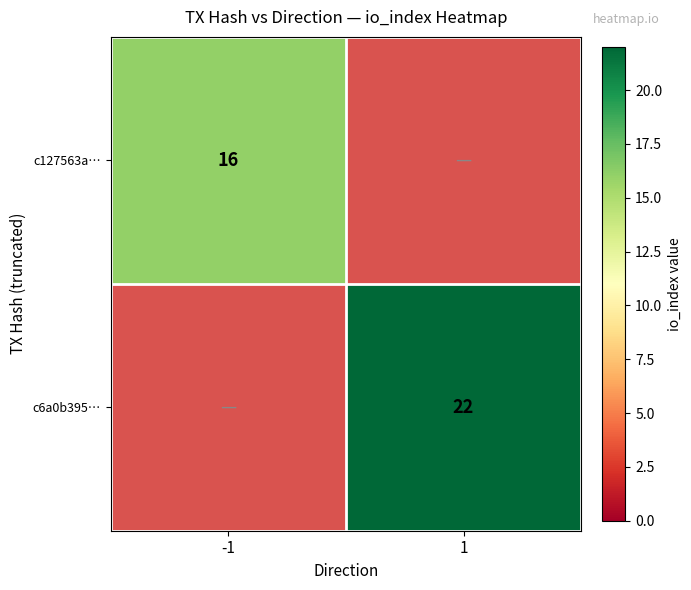

Is it true that c127563a… equals 16 at -1?

True